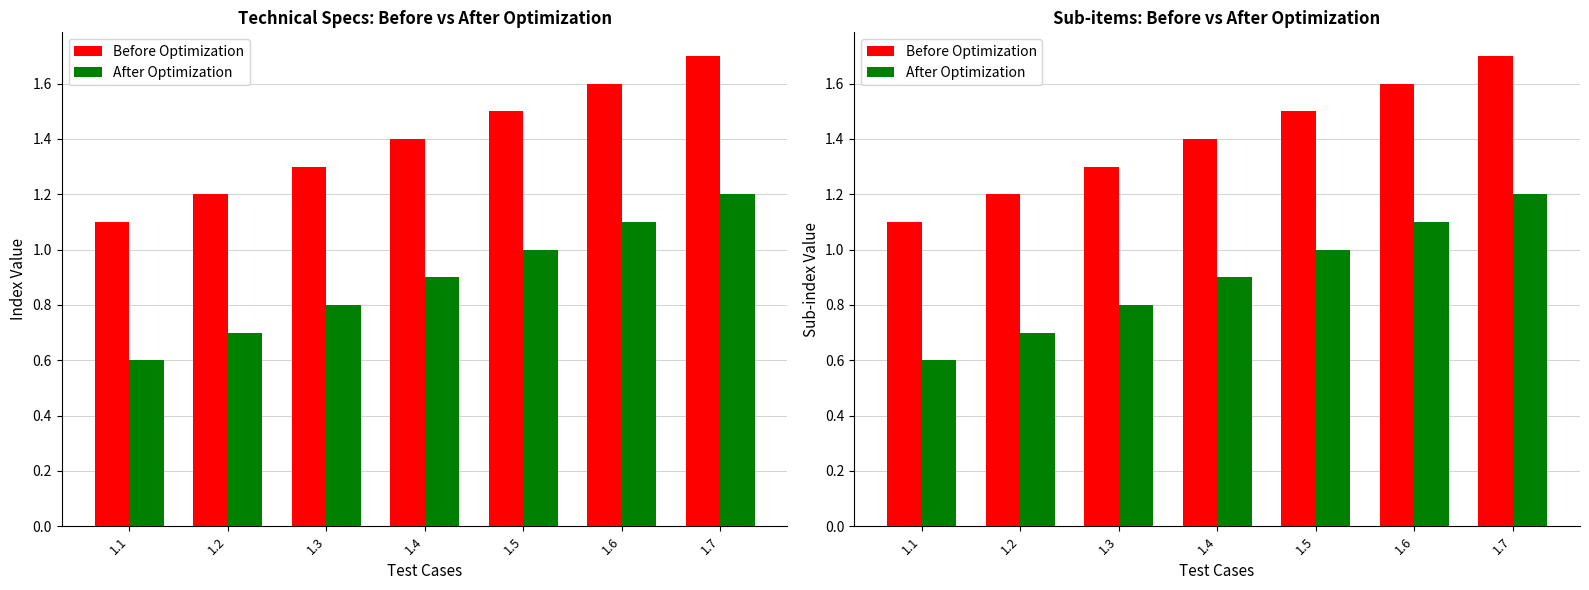

What are all the series names shown in the legend?

Before Optimization, After Optimization